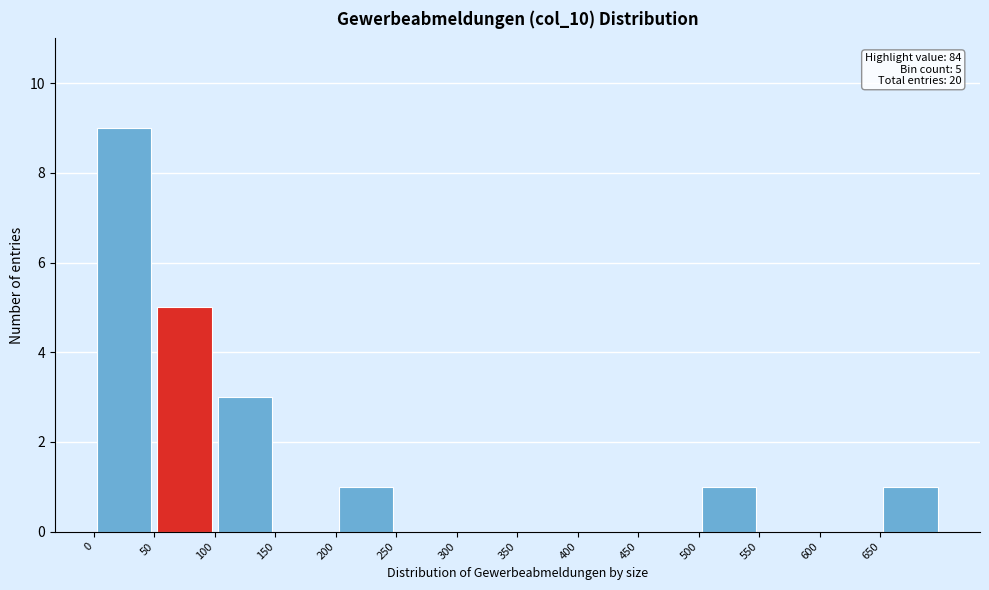

Over which range of the x-axis is the bar tallest?

0 to 50